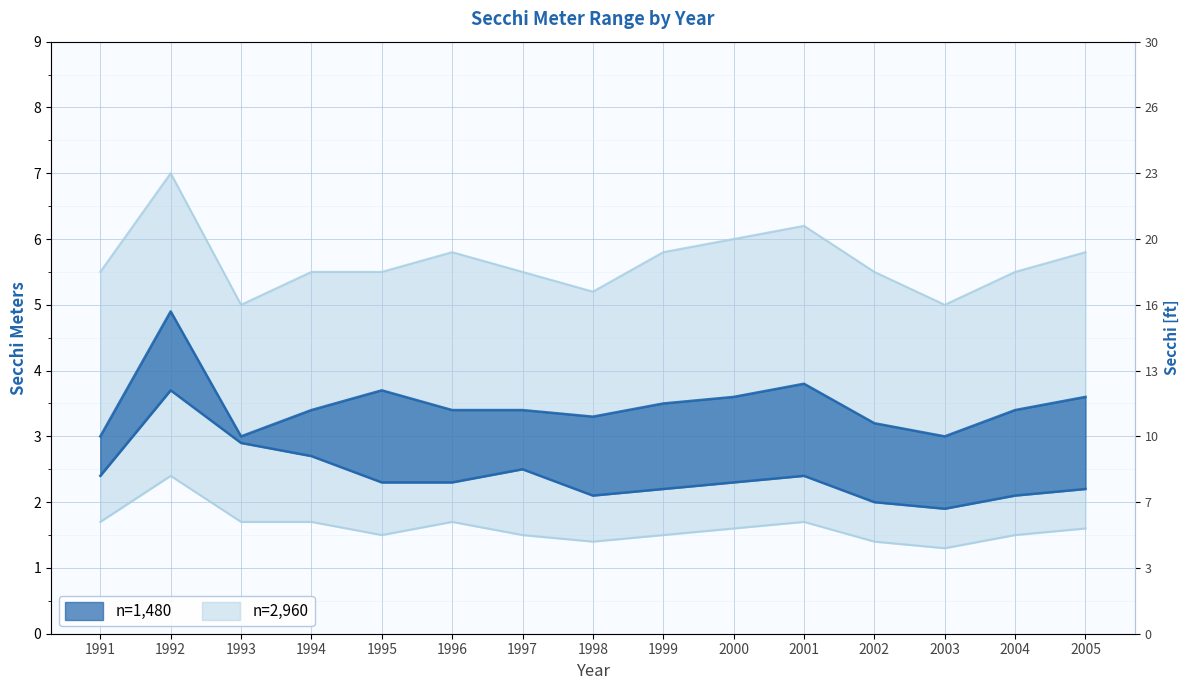

What is the difference between the highest and lowest values at 1991?

3.8